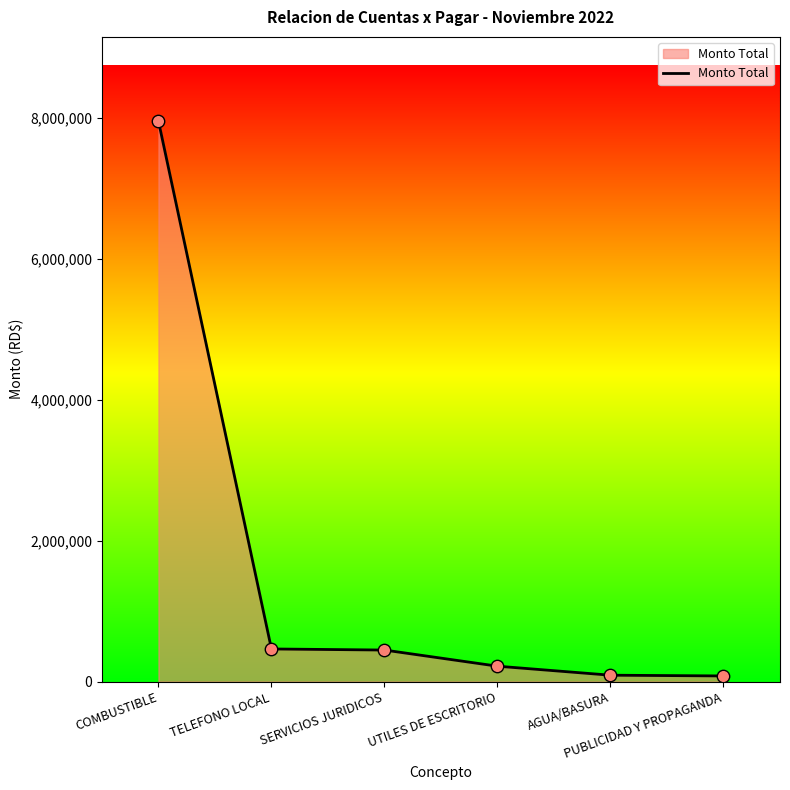

Which has a higher value, COMBUSTIBLE or UTILES DE ESCRITORIO?

COMBUSTIBLE